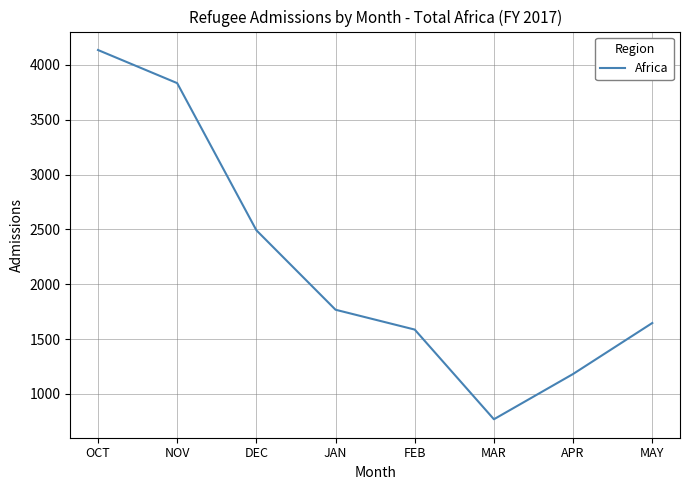

Reading right to left, list all the values displayed in this chart.

MAY=1646	APR=1181	MAR=768	FEB=1586	JAN=1767	DEC=2492	NOV=3834	OCT=4136